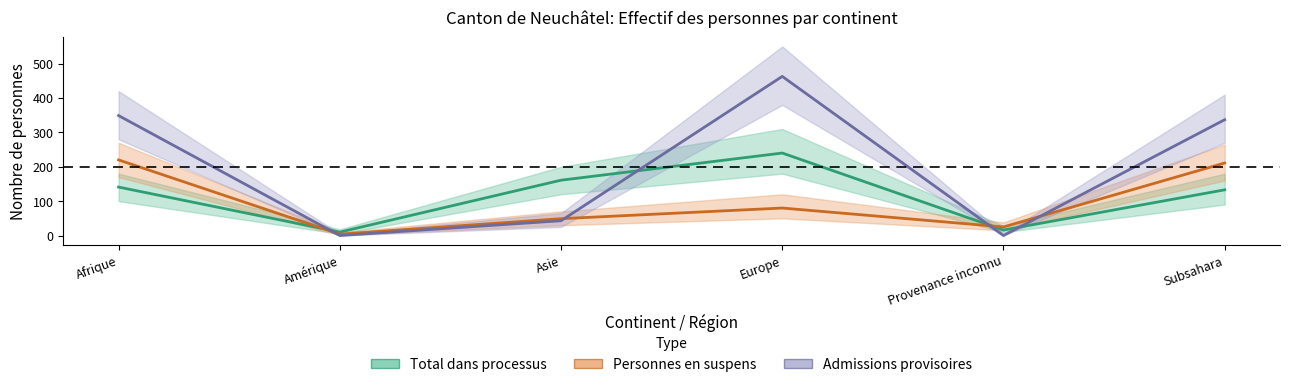

Count the number of categories in the chart.

6